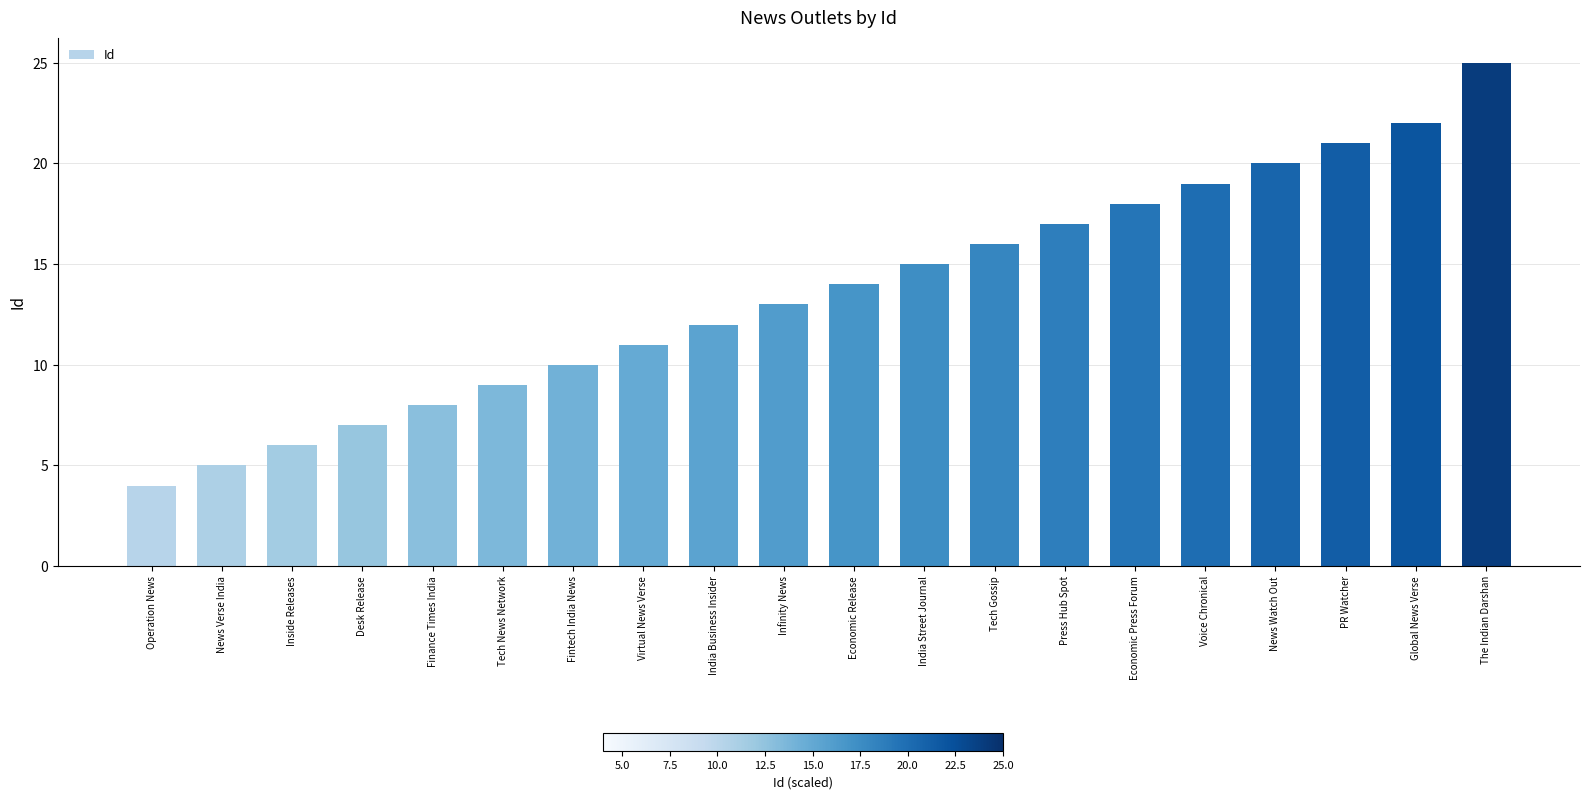

The chart shows a value of 20 at News Watch Out. True or false?

True